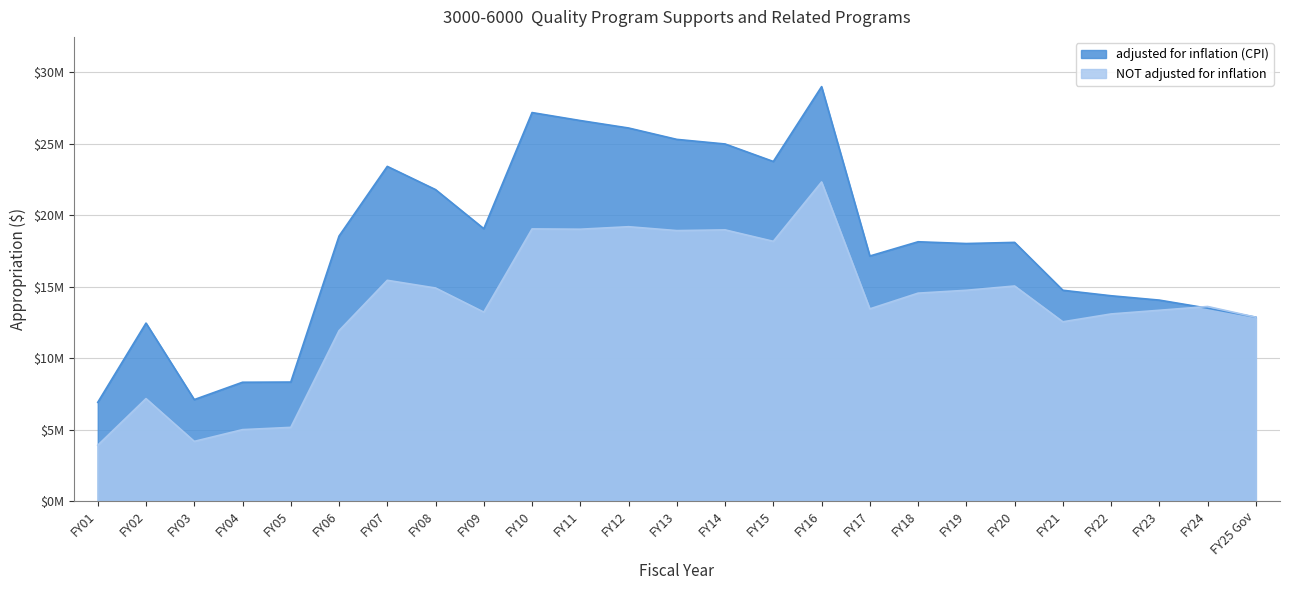

What is the average value of the adjusted for inflation (CPI) series?

17983693